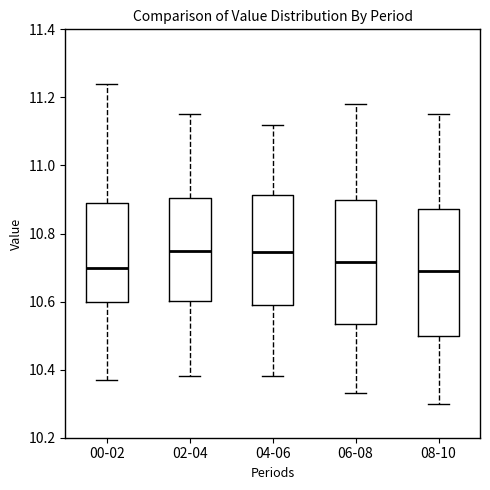

Reading left to right, read every box against the y-axis: the position of its median line, the range the box covers, and the ends of its whiskers. The values are not printed on the chart, so give them approximately, as read against the axis.

00-02: median 10.70, box 10.60 to 10.90, whiskers 10.38 to 11.24
02-04: median 10.76, box 10.60 to 10.90, whiskers 10.38 to 11.16
04-06: median 10.74, box 10.60 to 10.92, whiskers 10.38 to 11.12
06-08: median 10.72, box 10.54 to 10.90, whiskers 10.34 to 11.18
08-10: median 10.70, box 10.50 to 10.88, whiskers 10.30 to 11.16